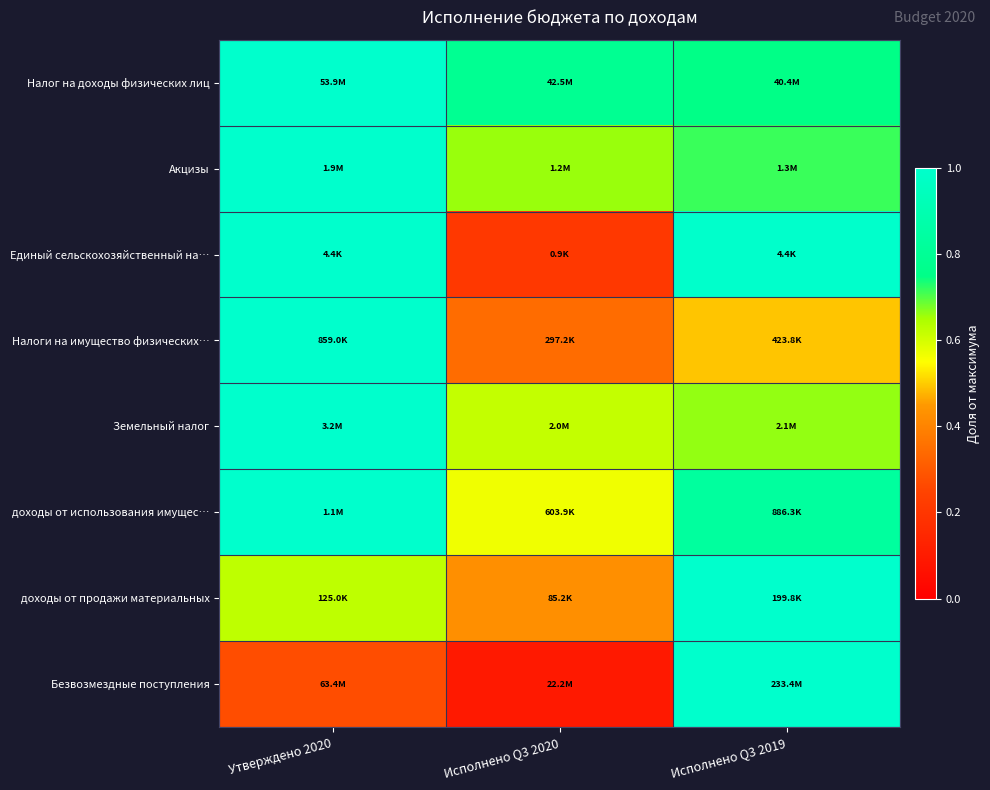

Which label corresponds to the largest value in the chart?

Утверждено 2020